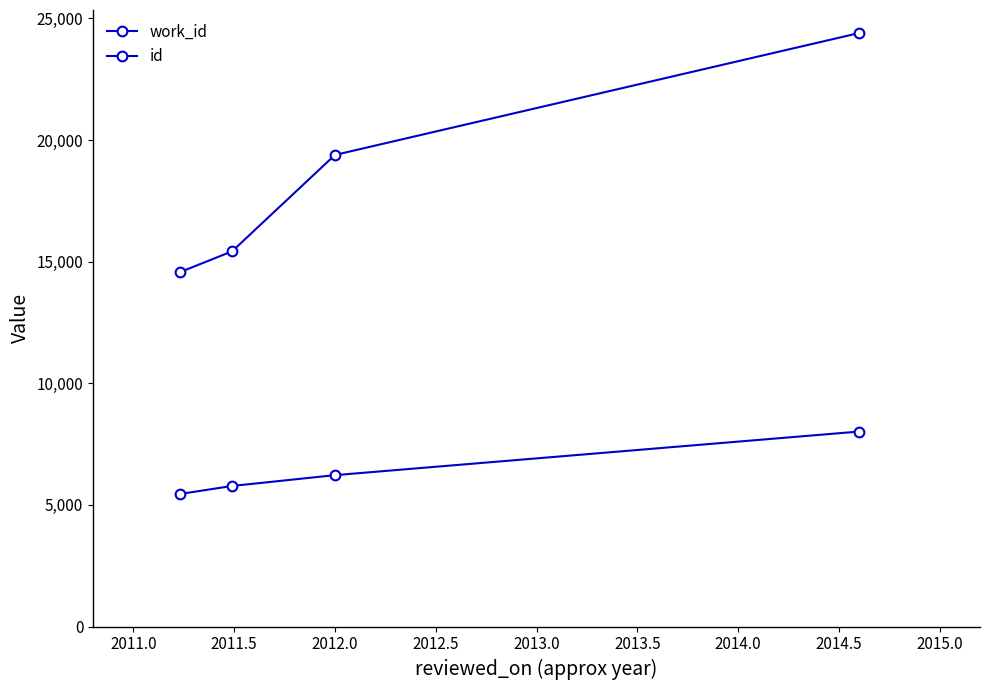

True or false: id and work_id intersect in this chart.

False